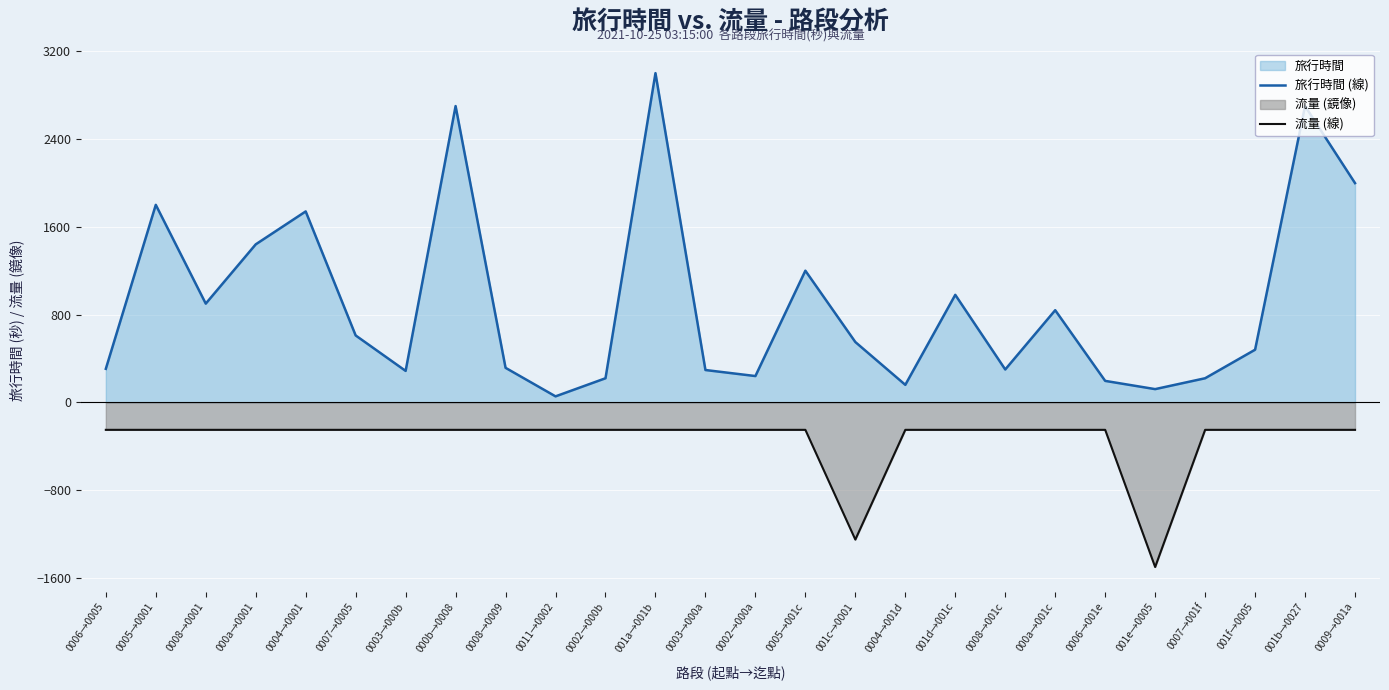

How many interior local valleys does the 旅行時間 (線) series have?

7